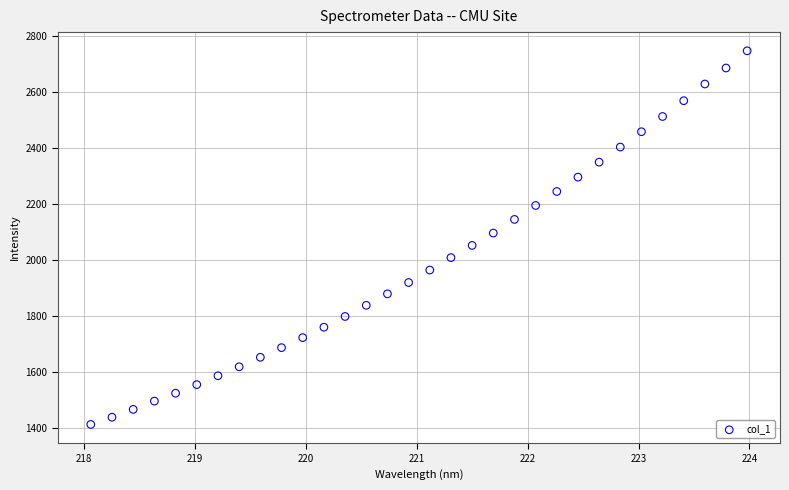

What is the range of X values (max minus min)?

5.9